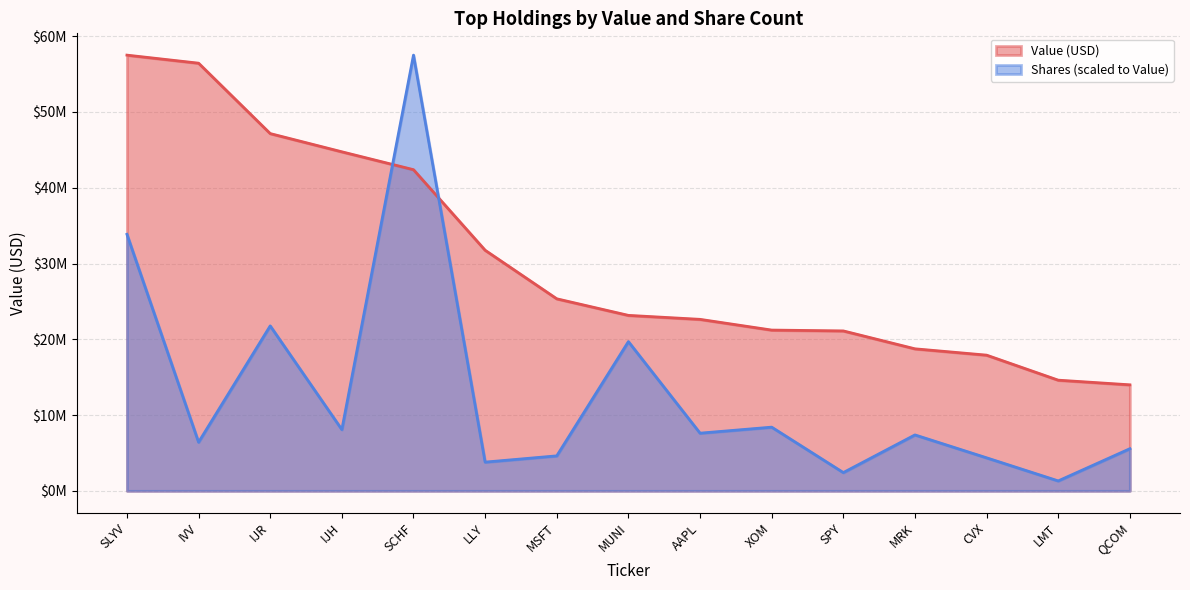

How many data points does each series have?

15